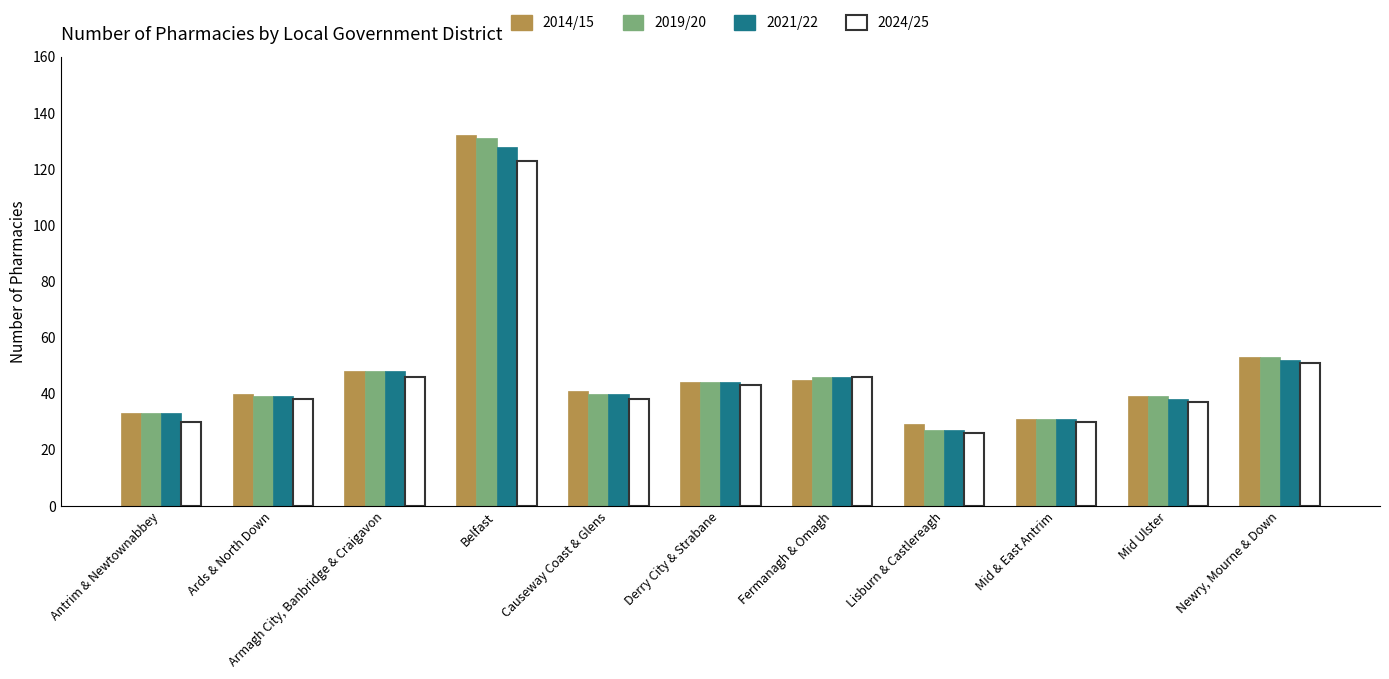

What is the difference between the 2021/22 values at Newry, Mourne & Down and Belfast?

76